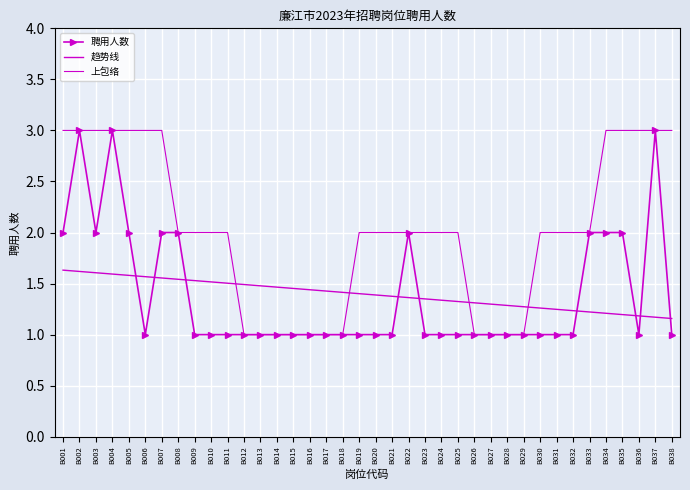

What is the difference between the second highest and minimum values in the 上包络 series?

2.0